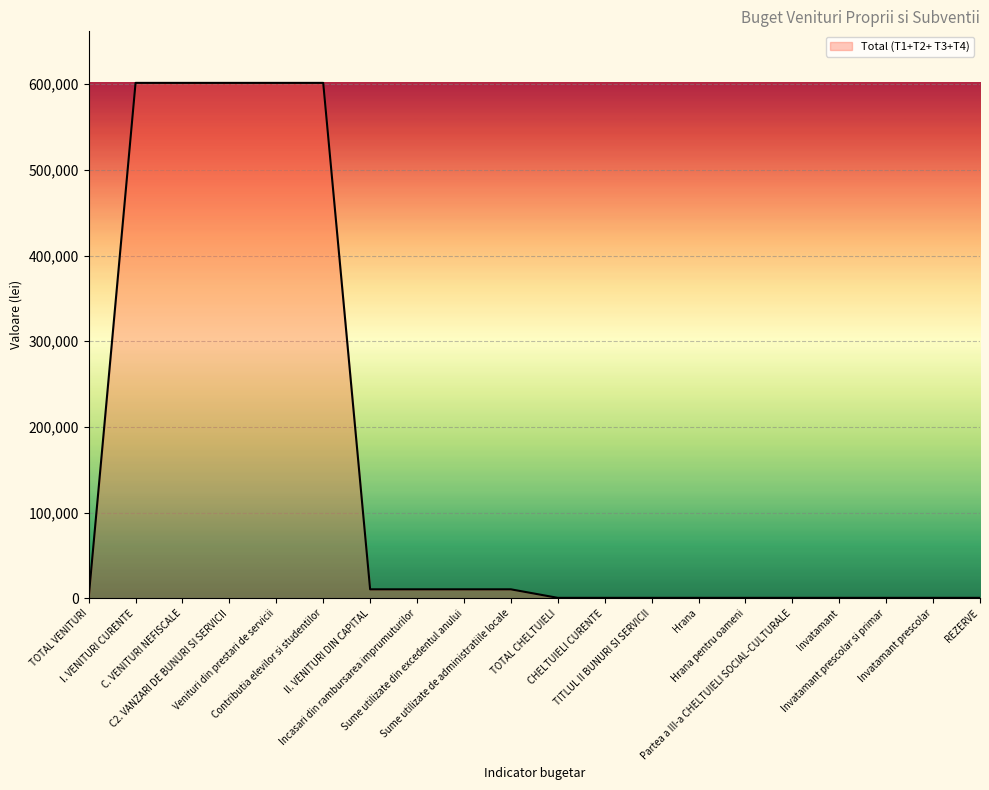

What is the approximate value at Hrana, to the nearest 10?

610